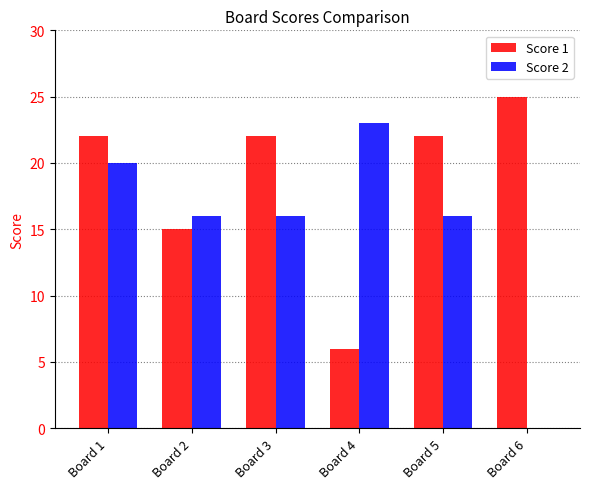

How many groups of bars are there?

6